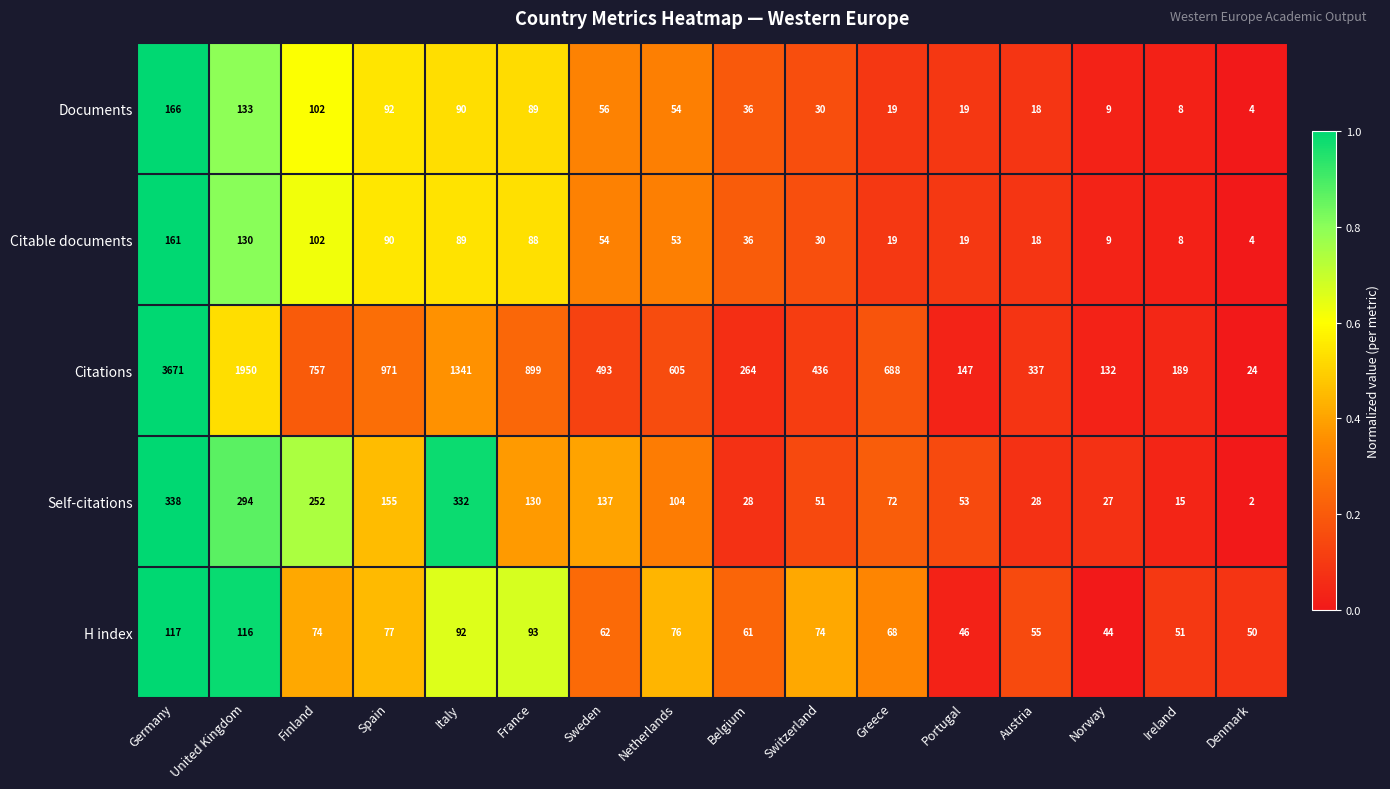

How many distinct data groups are displayed?

5